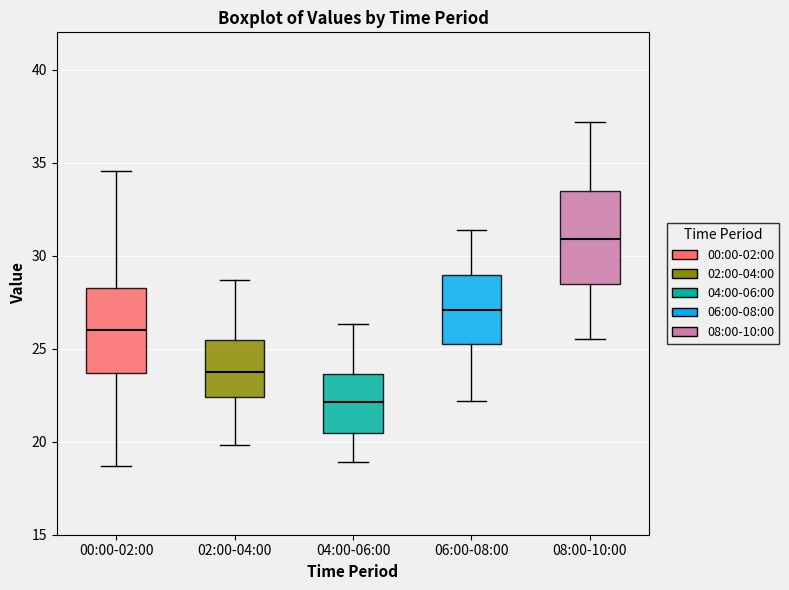

Reading left to right, read every box against the y-axis: the position of its median line, the range the box covers, and the ends of its whiskers. The values are not printed on the chart, so give them approximately, as read against the axis.

00:00-02:00: median 26.0, box 23.5 to 28.0, whiskers 18.5 to 34.5
02:00-04:00: median 24.0, box 22.5 to 25.5, whiskers 20.0 to 28.5
04:00-06:00: median 22.0, box 20.5 to 23.5, whiskers 19.0 to 26.5
06:00-08:00: median 27.0, box 25.5 to 29.0, whiskers 22.0 to 31.5
08:00-10:00: median 31.0, box 28.5 to 33.5, whiskers 25.5 to 37.0